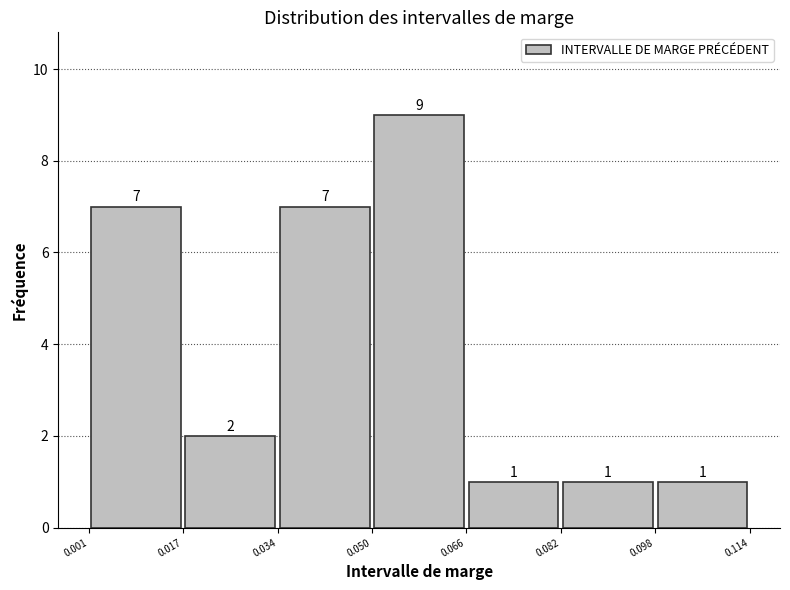

What is the height of the bar covering 0.034 to 0.050 on the x-axis?

7